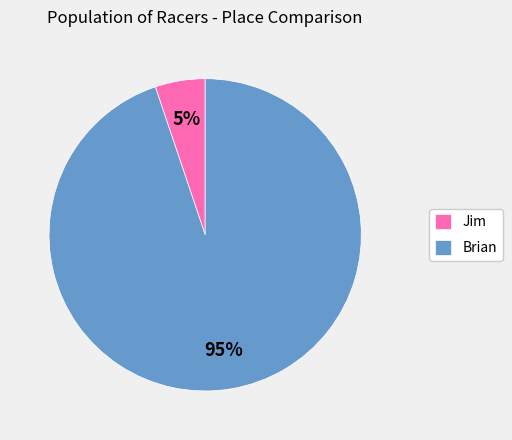

To the nearest percent, what percentage of the pie is Brian?

95%